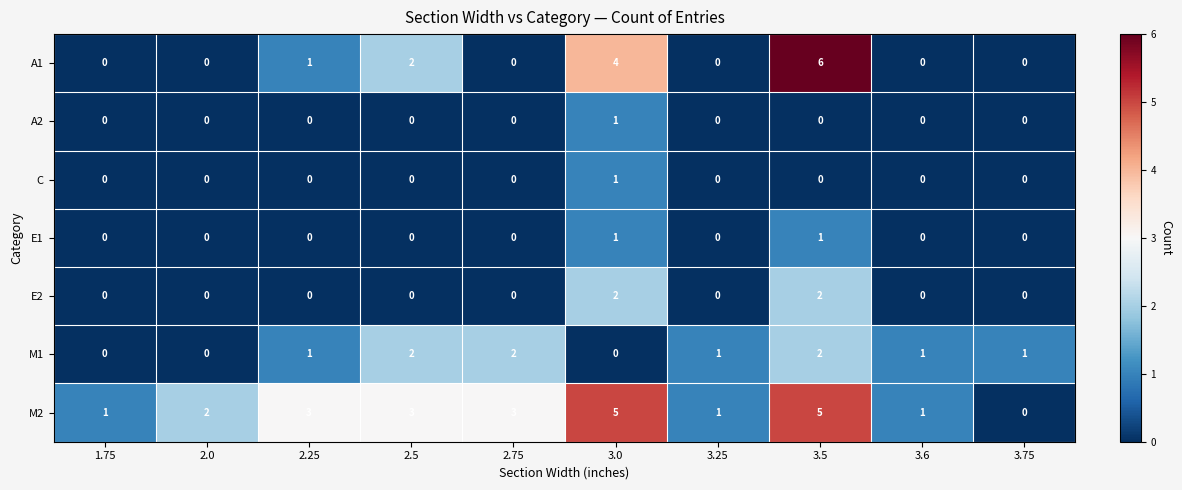

At which category is the sum across all series the highest?

3.5